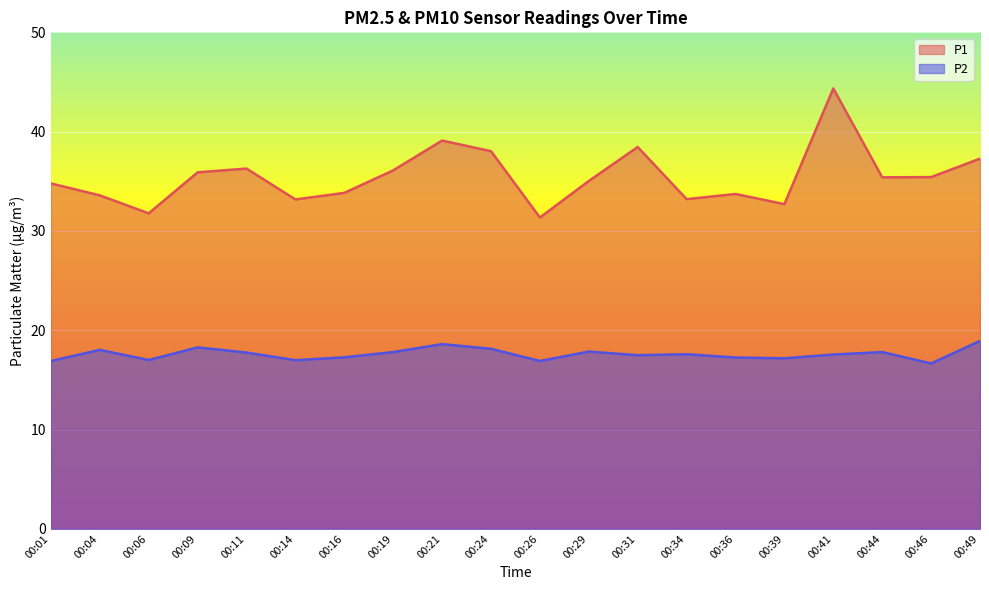

List the series in order of their overall mean, lowest first.

P2, P1